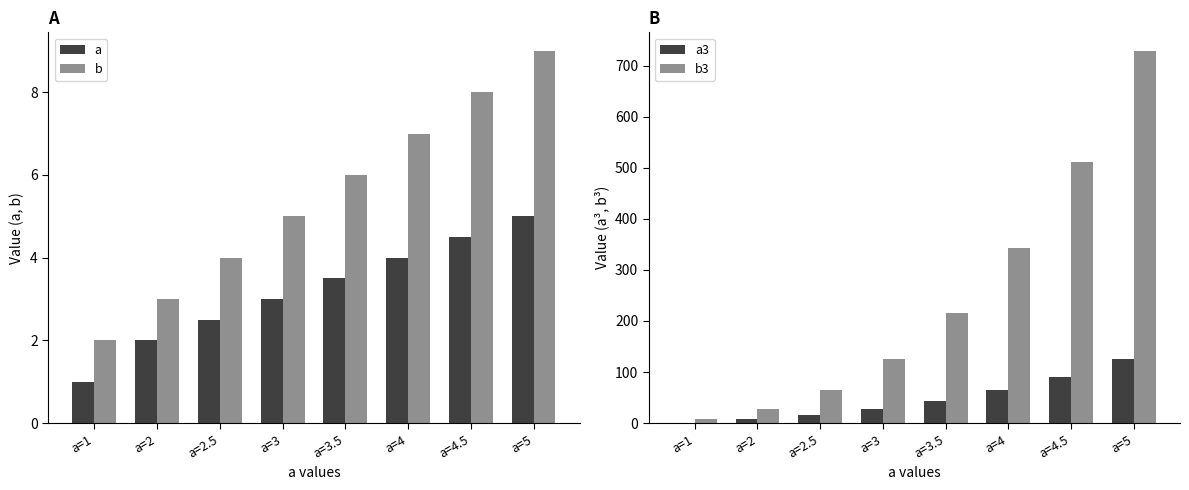

True or false: b3 has a value of 111.1 at a=2.5.

False